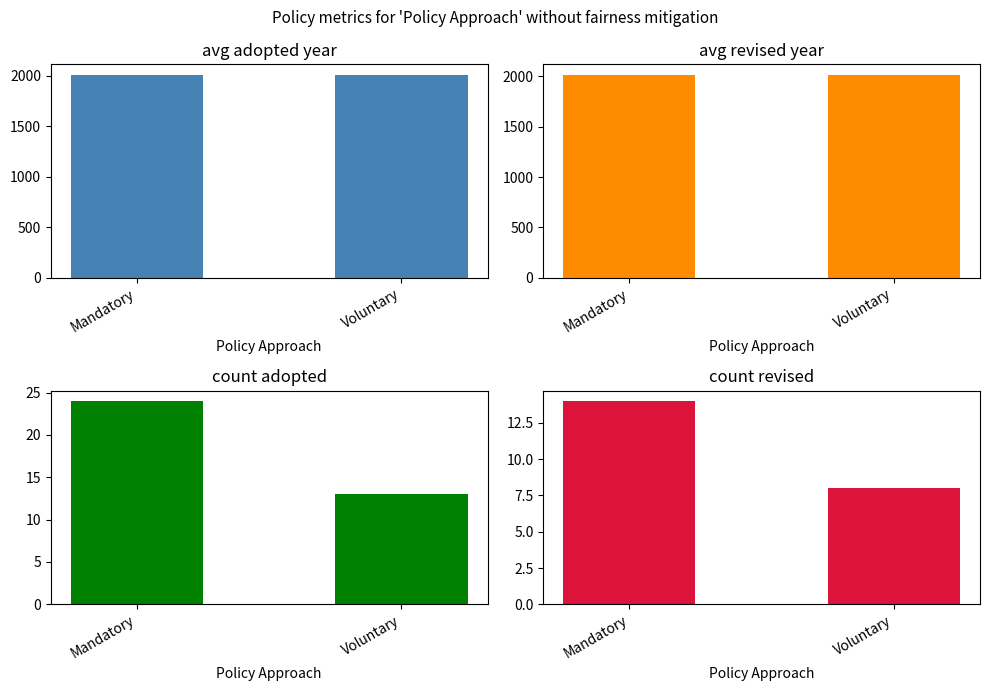

Reading left to right, transcribe all the data shown in this chart.

avg adopted year: Mandatory=2011.4	Voluntary=2007.8
avg revised year: Mandatory=2017.6	Voluntary=2010.2
count adopted: Mandatory=24.0	Voluntary=13.0
count revised: Mandatory=14.0	Voluntary=8.0